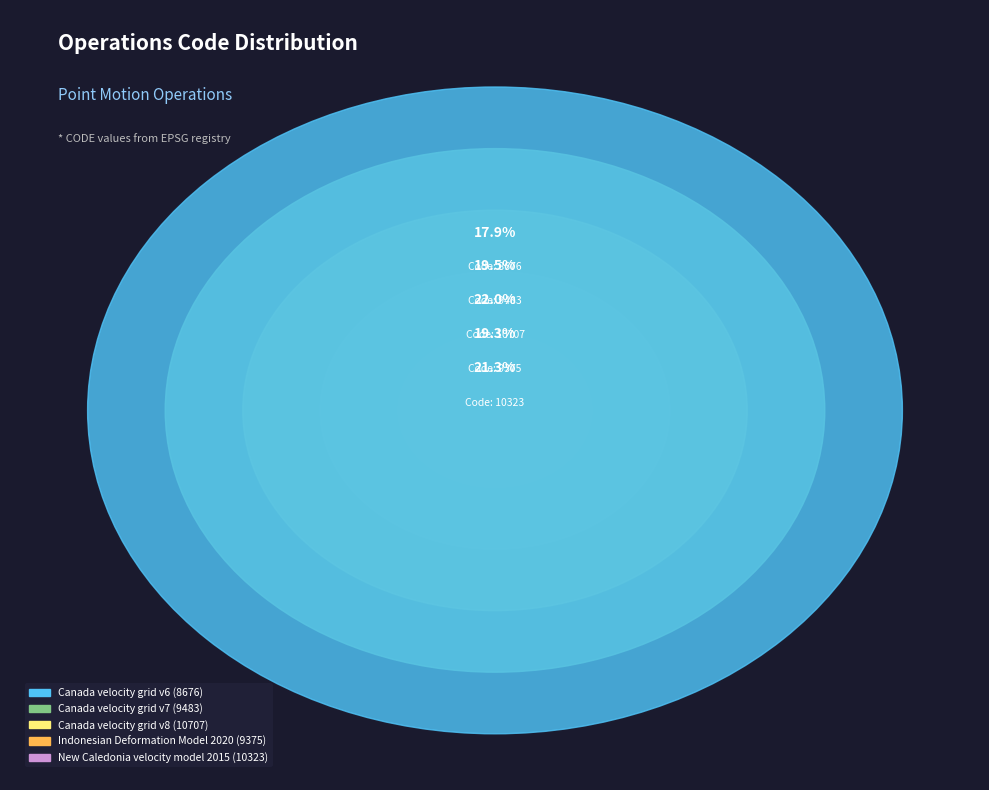

Combined, what portion of the pie is New Caledonia velocity model 2015 and Canada velocity grid v7?

40.8%